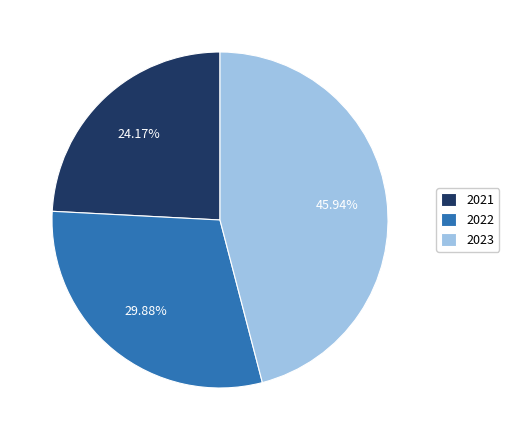

Is it true that 2023 is 46% of the pie?

True